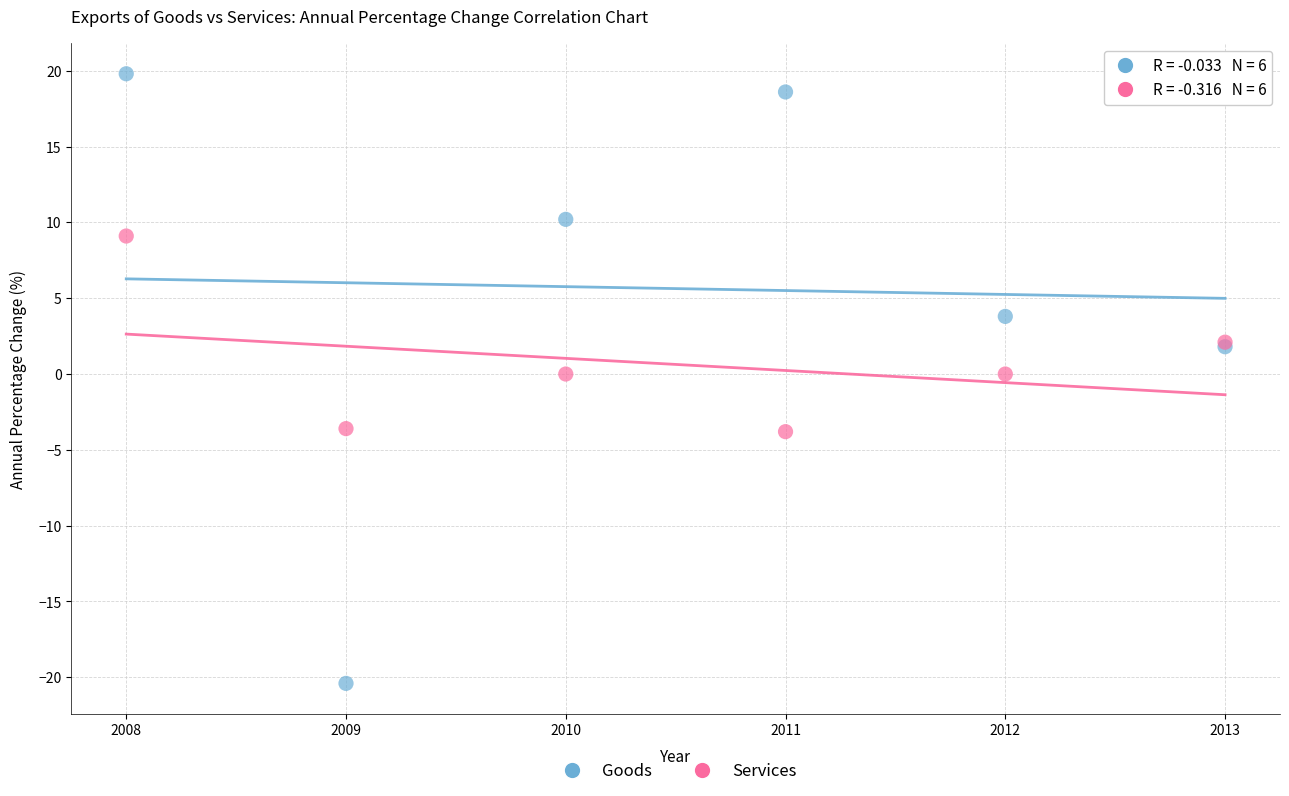

What are all the series names shown in the legend?

Goods, Services